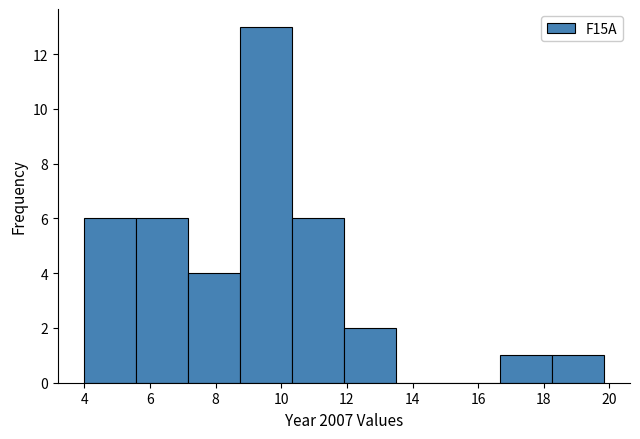

Reading left to right, list every bar in this chart as the range it spans on the x-axis followed by its height. Neither the bar edges nor the heights are printed on the chart, so give them approximately, as read against the axes.

4.0 to 5.6: 6
5.6 to 7.2: 6
7.2 to 8.8: 4
8.8 to 10.4: 13
10.4 to 12.0: 6
12.0 to 13.4: 2
13.4 to 15.0: 0
15.0 to 16.6: 0
16.6 to 18.2: 1
18.2 to 19.8: 1